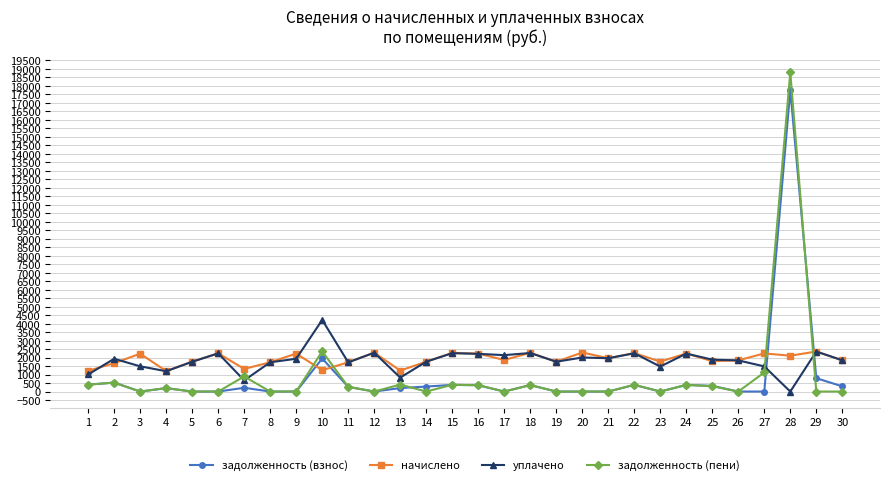

Is it true that начислено equals 1051.5 at 3?

False